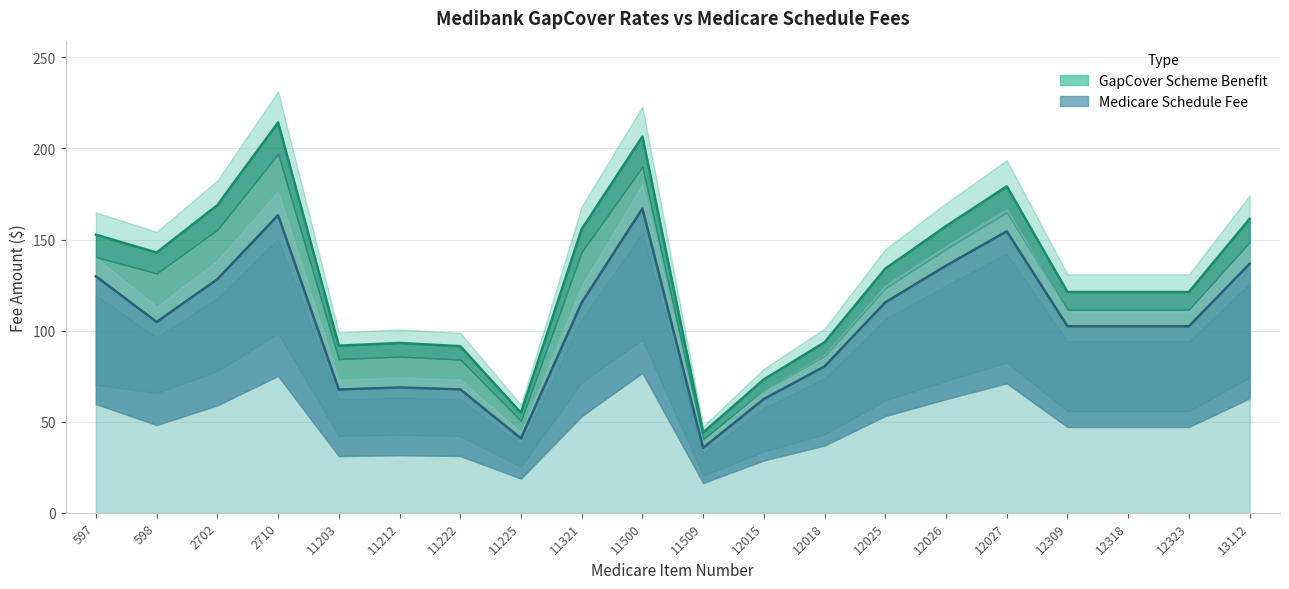

Which series has the largest range (max minus min)?

GapCover Scheme Benefit